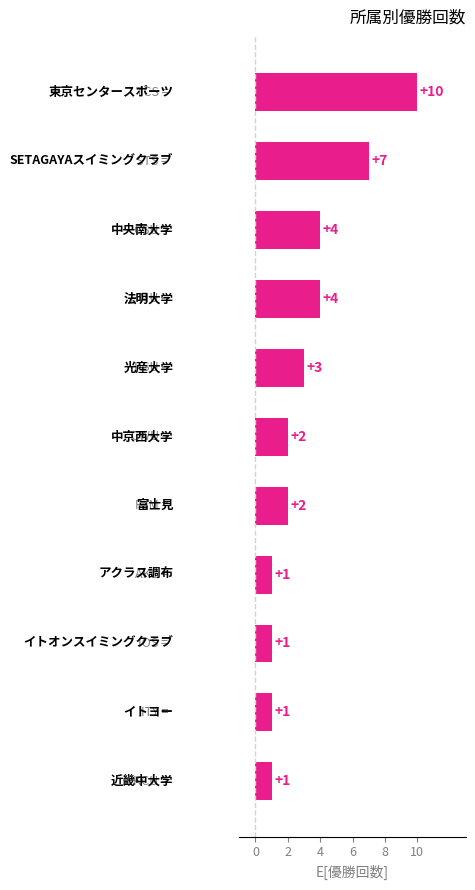

What is the sum of all values?

36